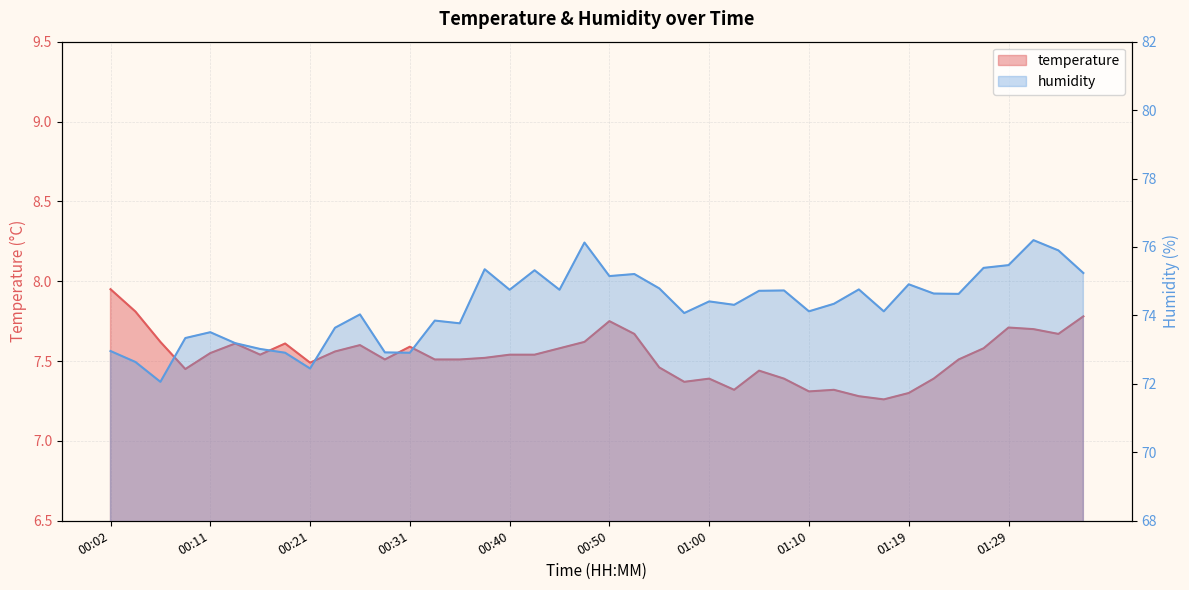

What are all the series names shown in the legend?

temperature, humidity